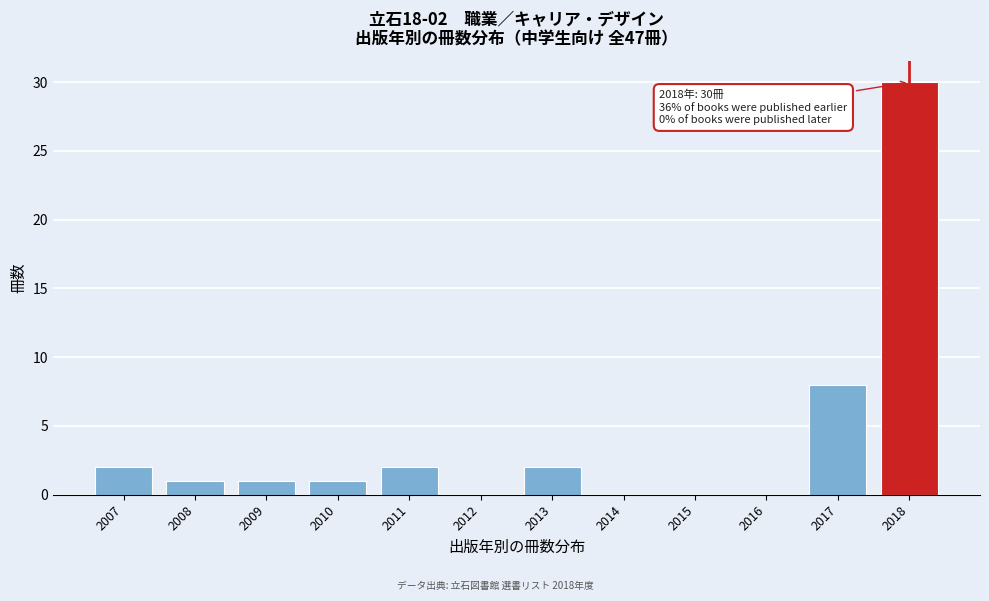

Reading left to right, list all the values displayed in this chart.

2007=2	2008=1	2009=1	2010=1	2011=2	2012=0	2013=2	2014=0	2015=0	2016=0	2017=8	2018=30